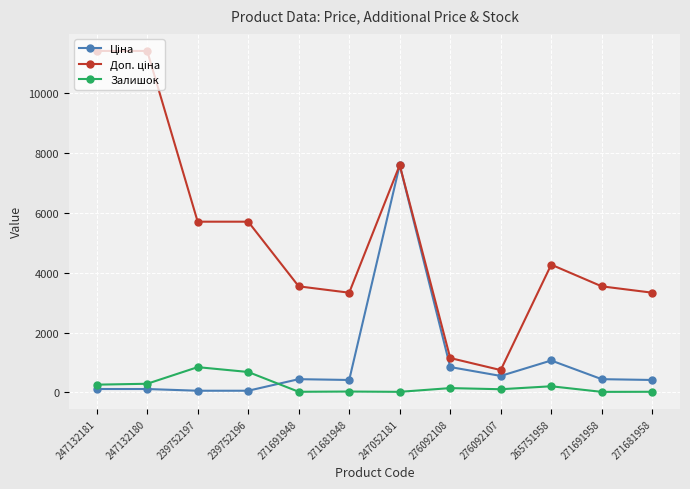

True or false: Залишок has more than 0 interior local peaks.

True